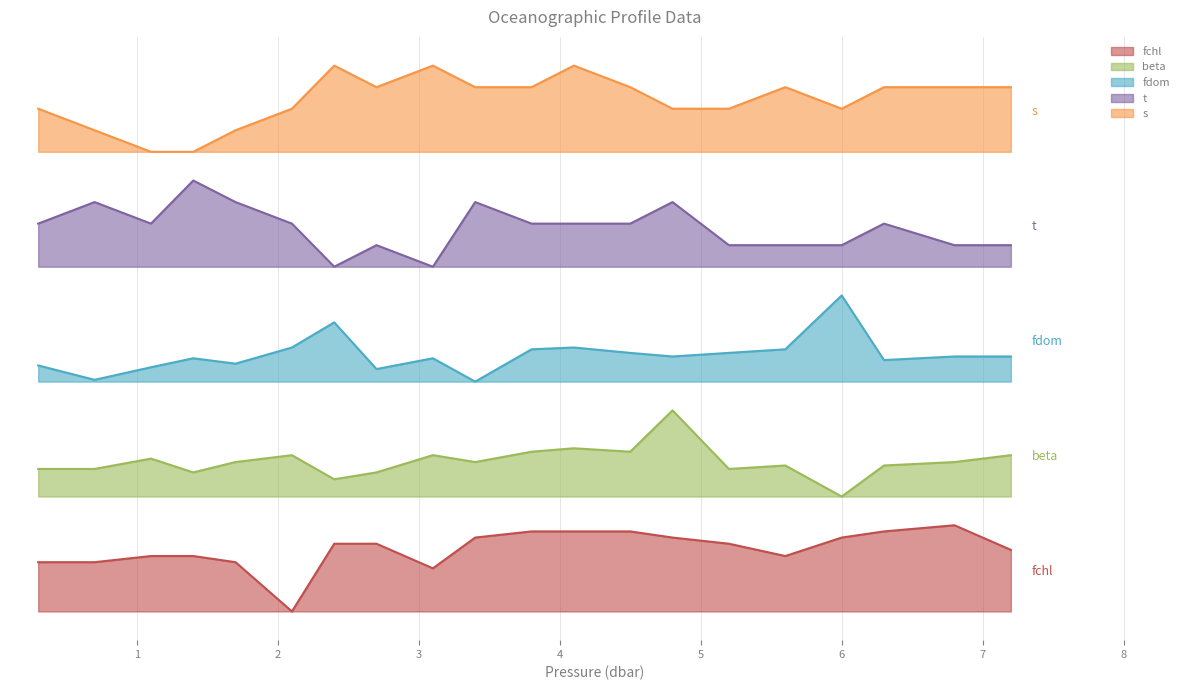

What is the average value of the fchl series?

10.9